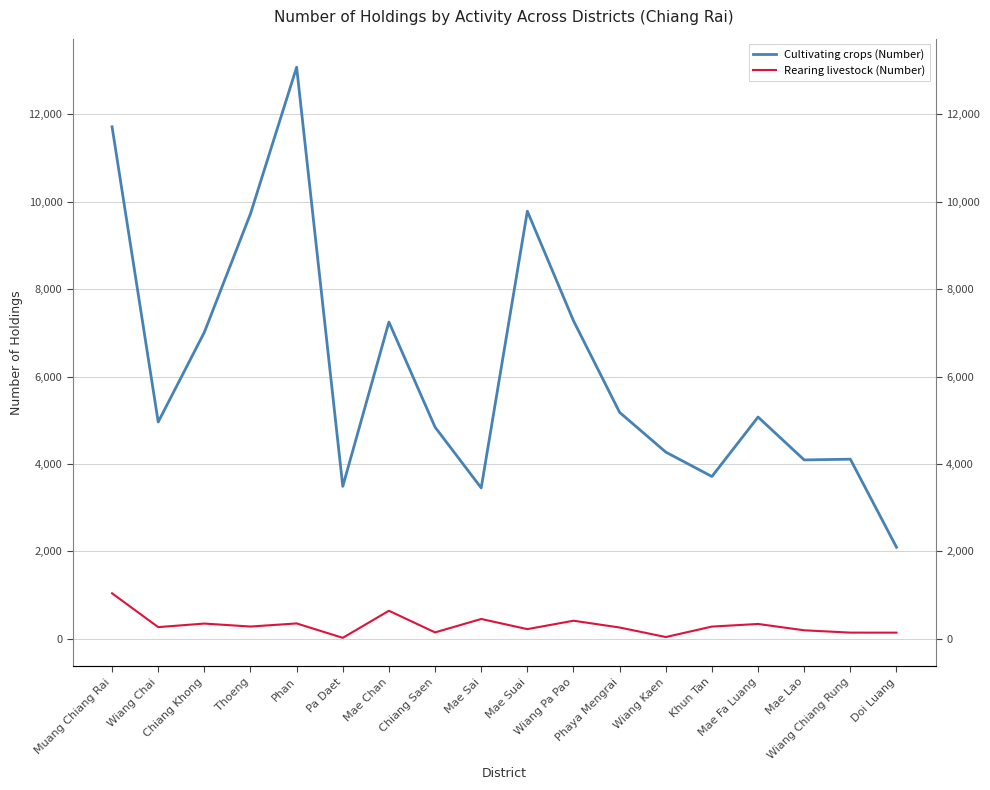

At which category does Cultivating crops (Number) reach its first local peak?

Phan